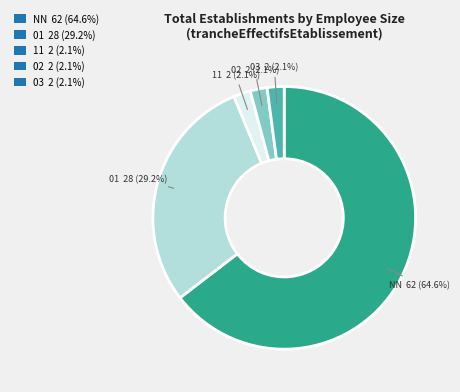

To the nearest percent, what is the combined percentage of 03 and 02?

4%